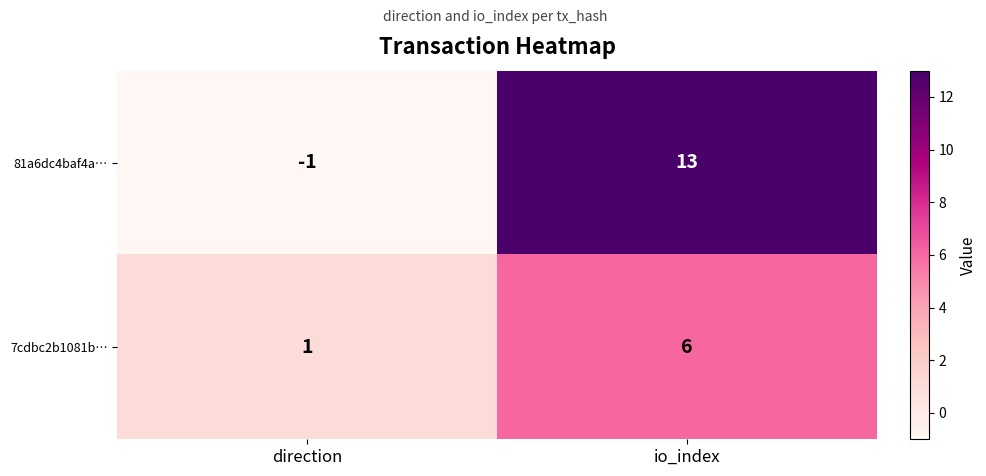

Rank the series by their average value, from lowest to highest.

7cdbc2b1081b…, 81a6dc4baf4a…